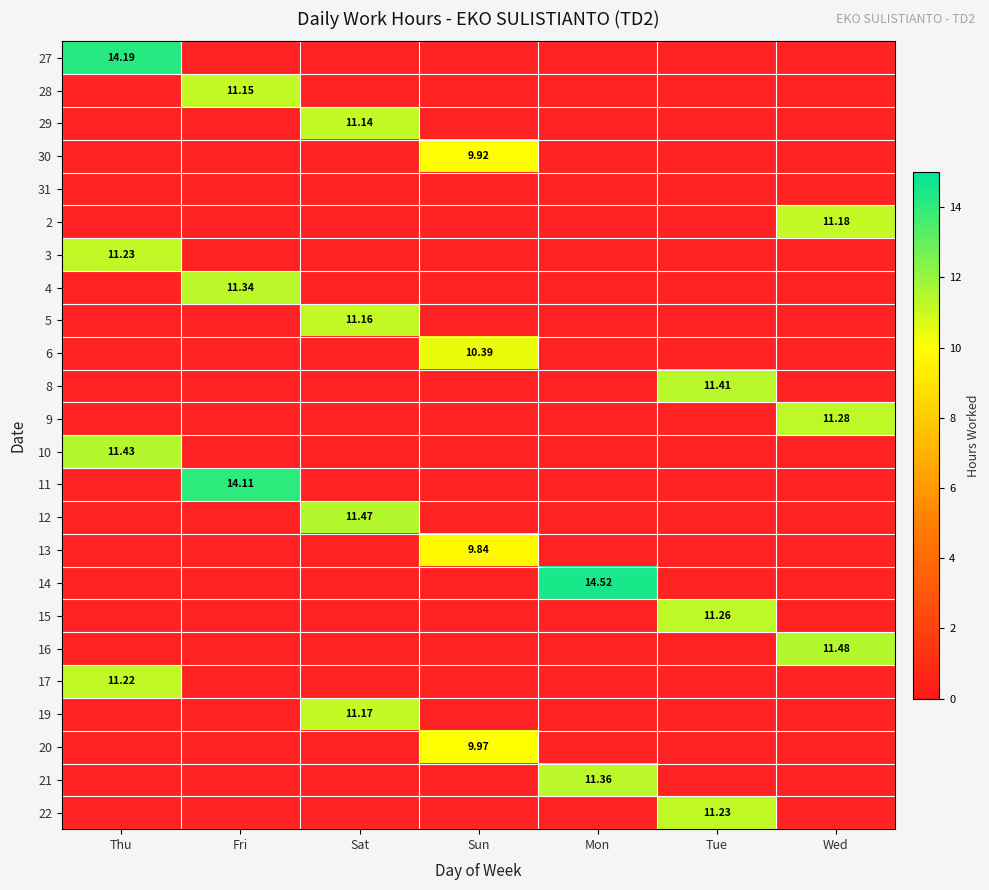

The value of 4 at Thu is -4.8. True or false?

False